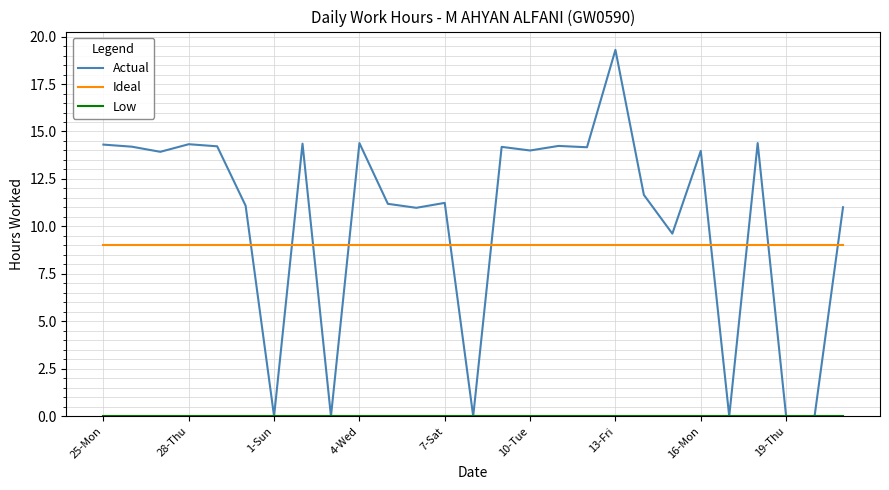

What is the greatest value displayed?

19.3